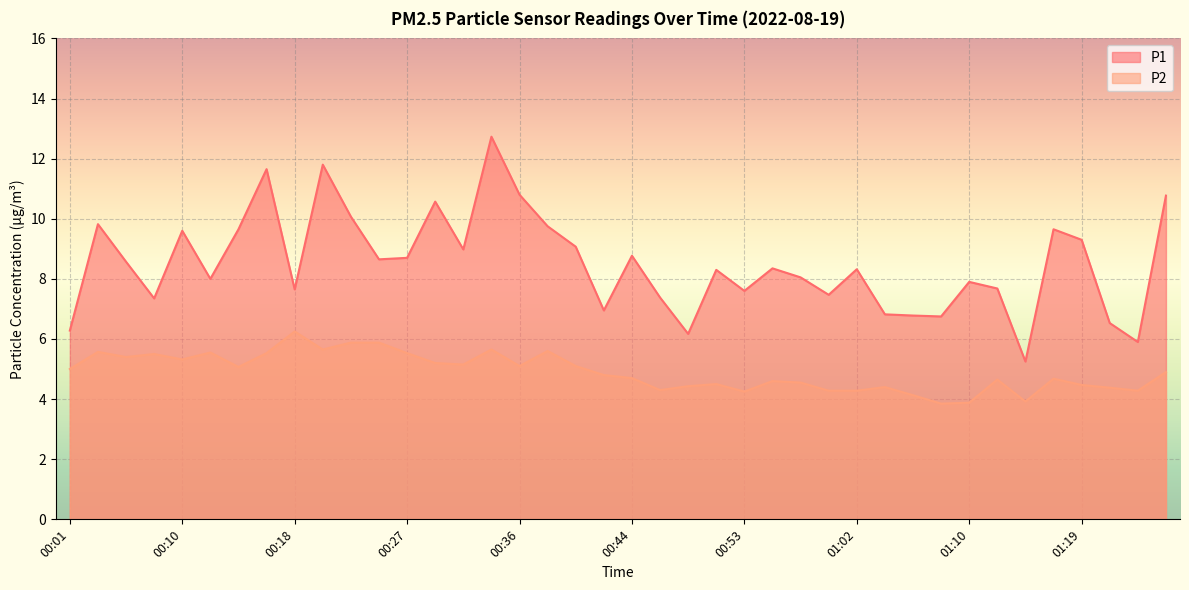

At which category is the sum across all series the highest?

00:34